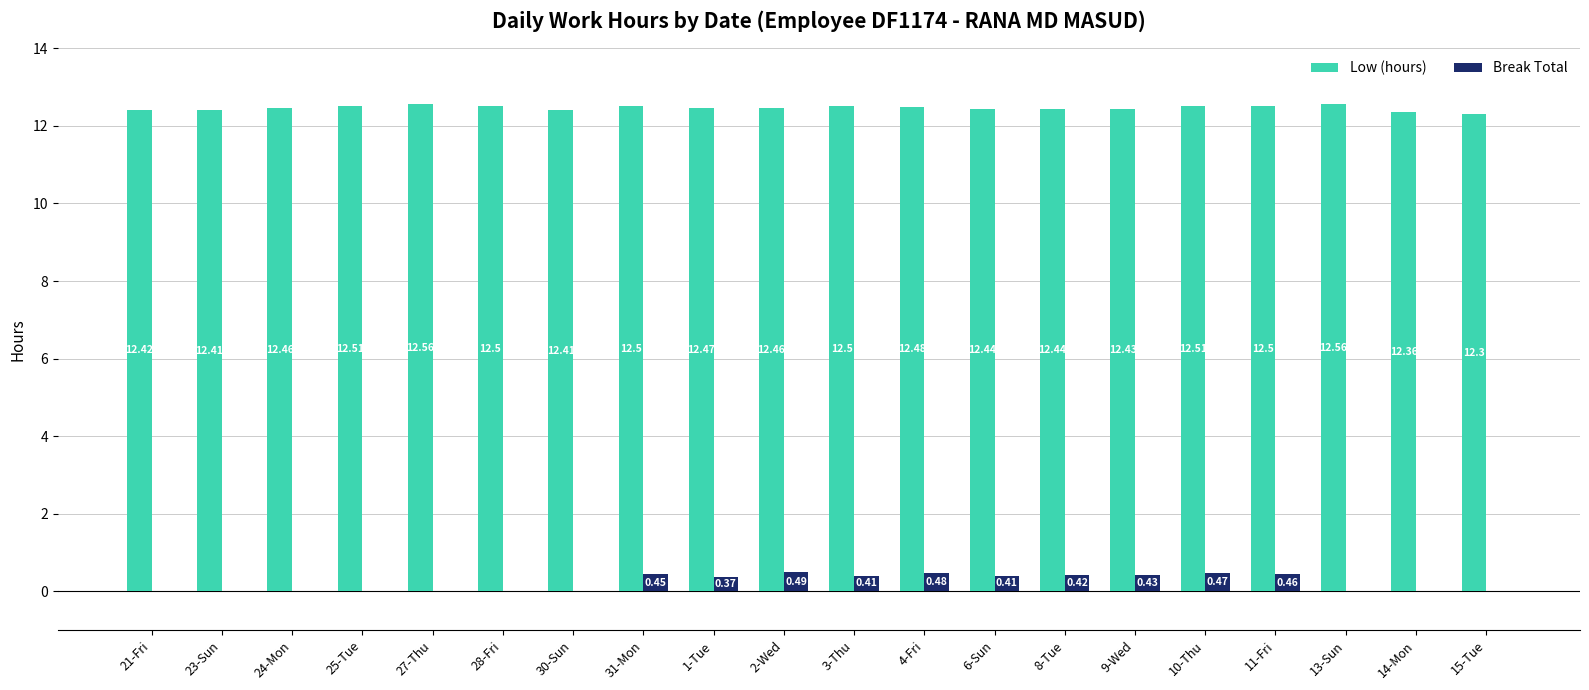

Which series changed the most between 31-Mon and 11-Fri?

Break Total